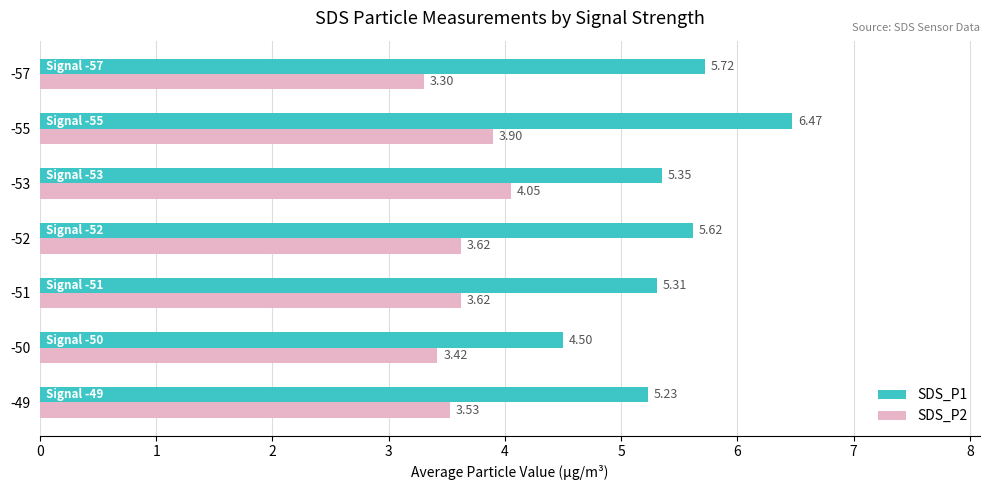

What is the average value of the SDS_P1 series?

5.5